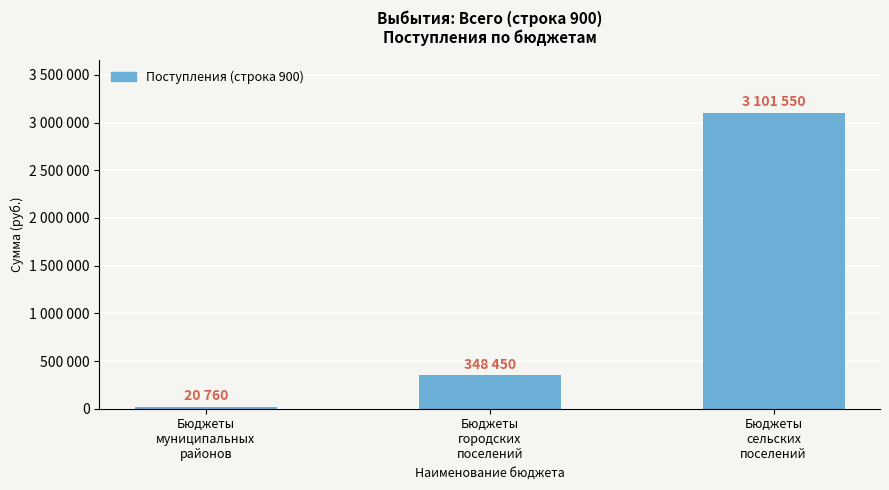

Rank the categories by value from lowest to highest.

Бюджеты
муниципальных
районов, Бюджеты
городских
поселений, Бюджеты
сельских
поселений